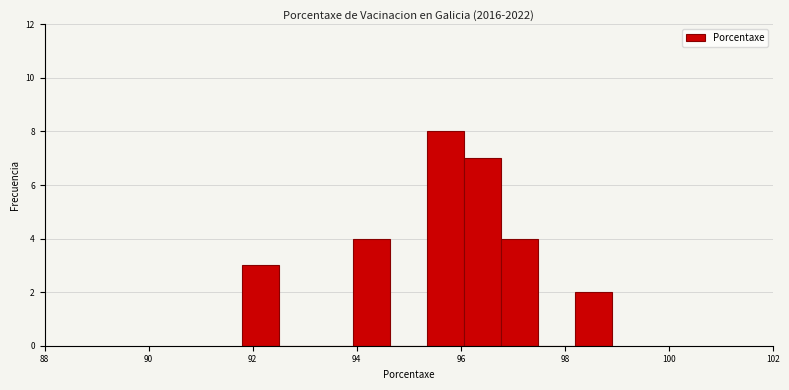

Around what value on the x-axis is the tallest bar? Give the approximate position of its centre, as read against the axis.

95.8